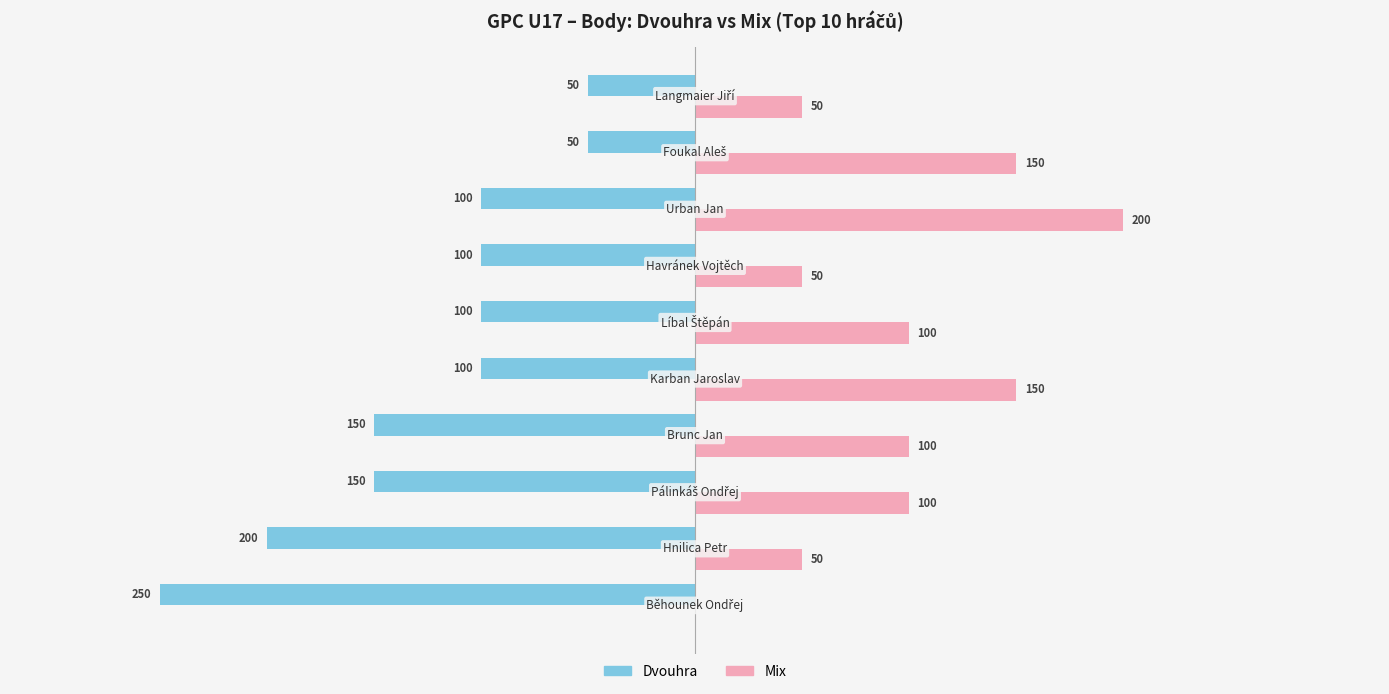

Which series has the largest total across all categories?

Mix